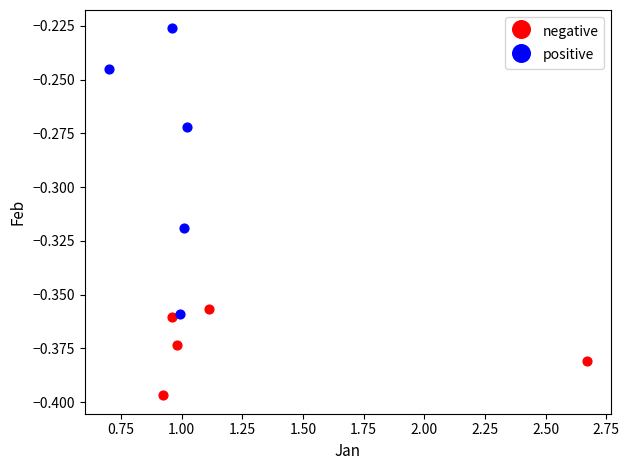

Which series reaches the maximum Y coordinate?

positive